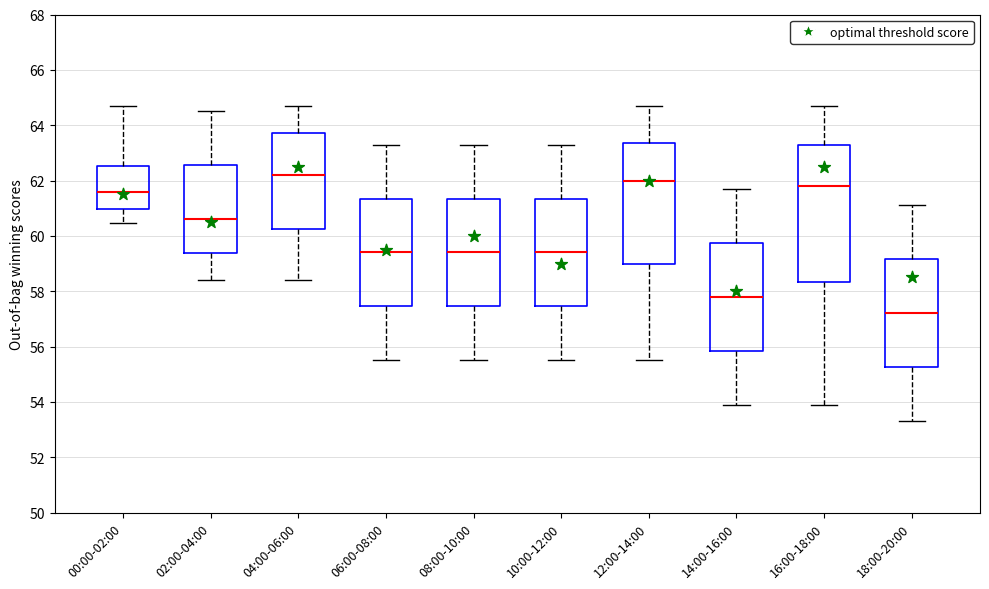

Where is the lower edge of the box for 04:00-06:00 on the y-axis? The values are not printed on the chart, so give them approximately, as read against the axis.

60.2